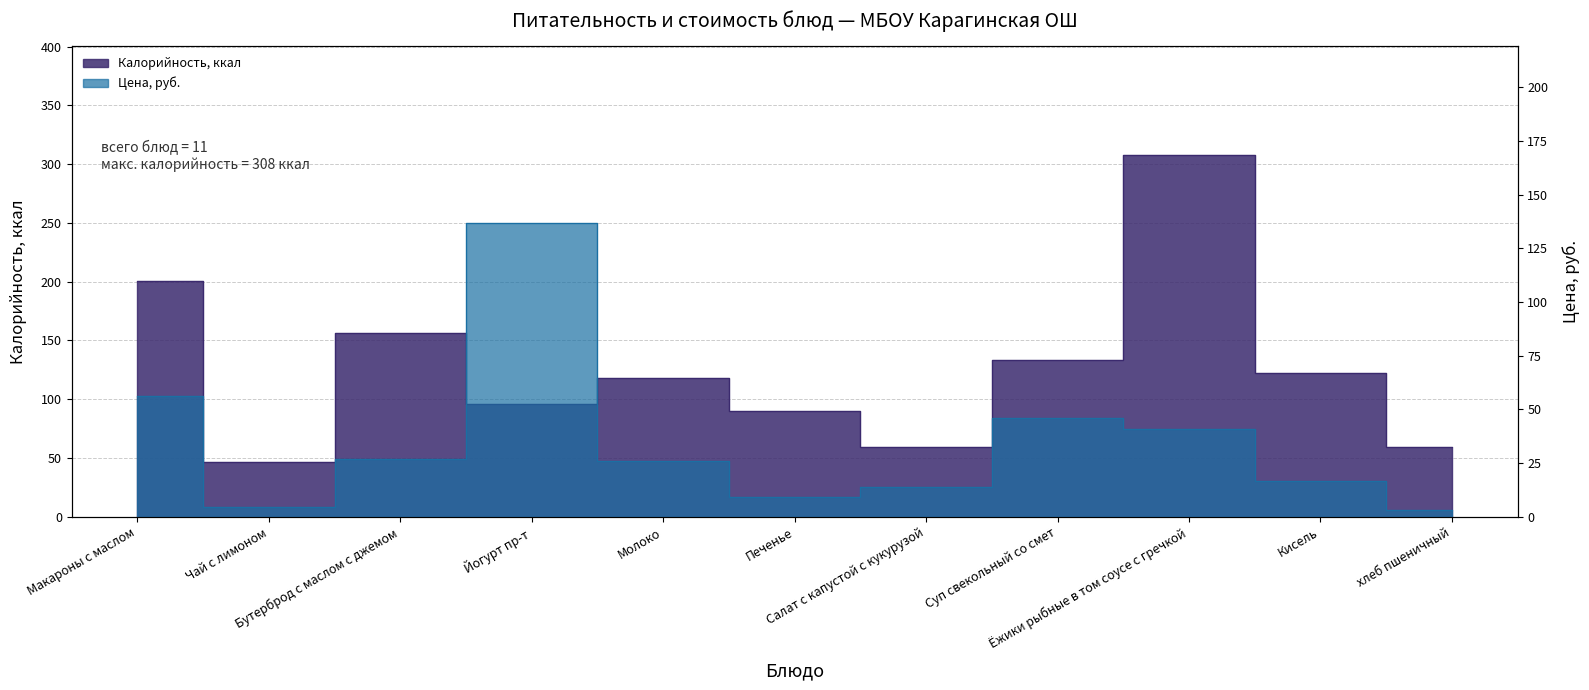

Between which two adjacent categories do Калорийность, ккал and Цена first intersect?

Бутерброд с маслом с джемом and Йогурт пр-т